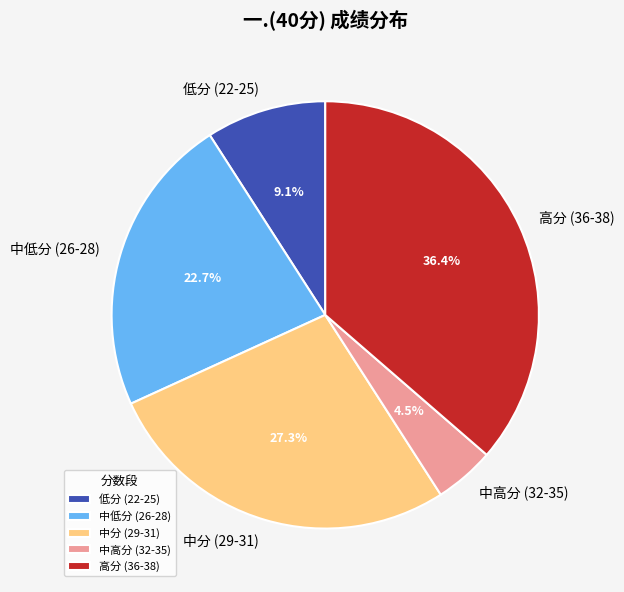

Count the number of slices in the pie.

5